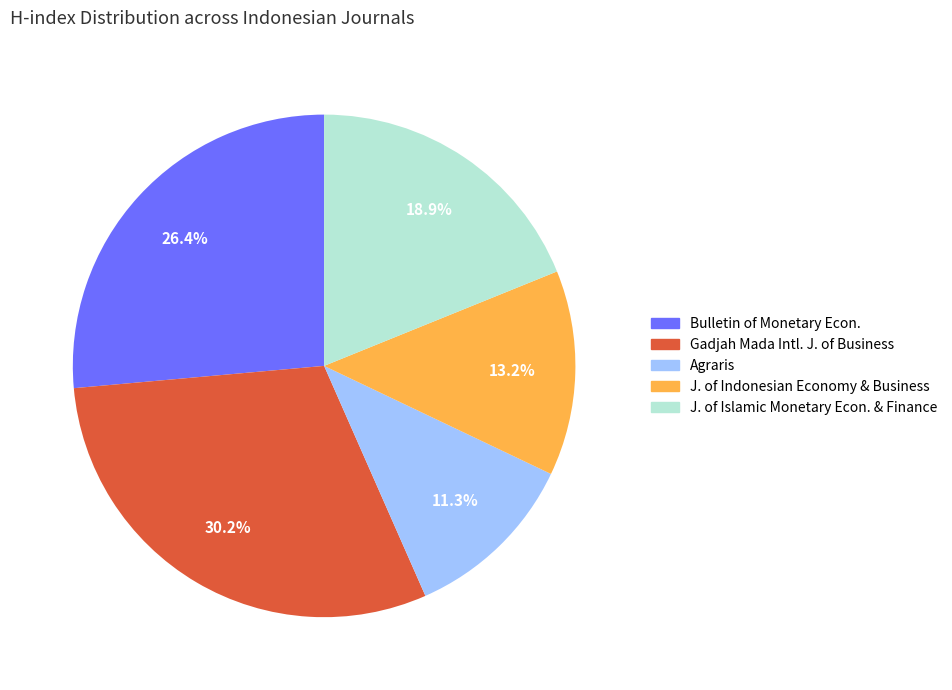

Does any single category account for the majority?

No